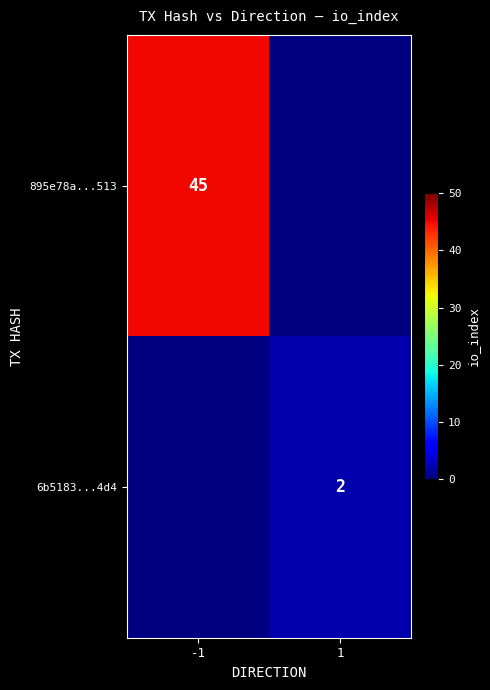

Which has a higher value, 1 or -1?

-1